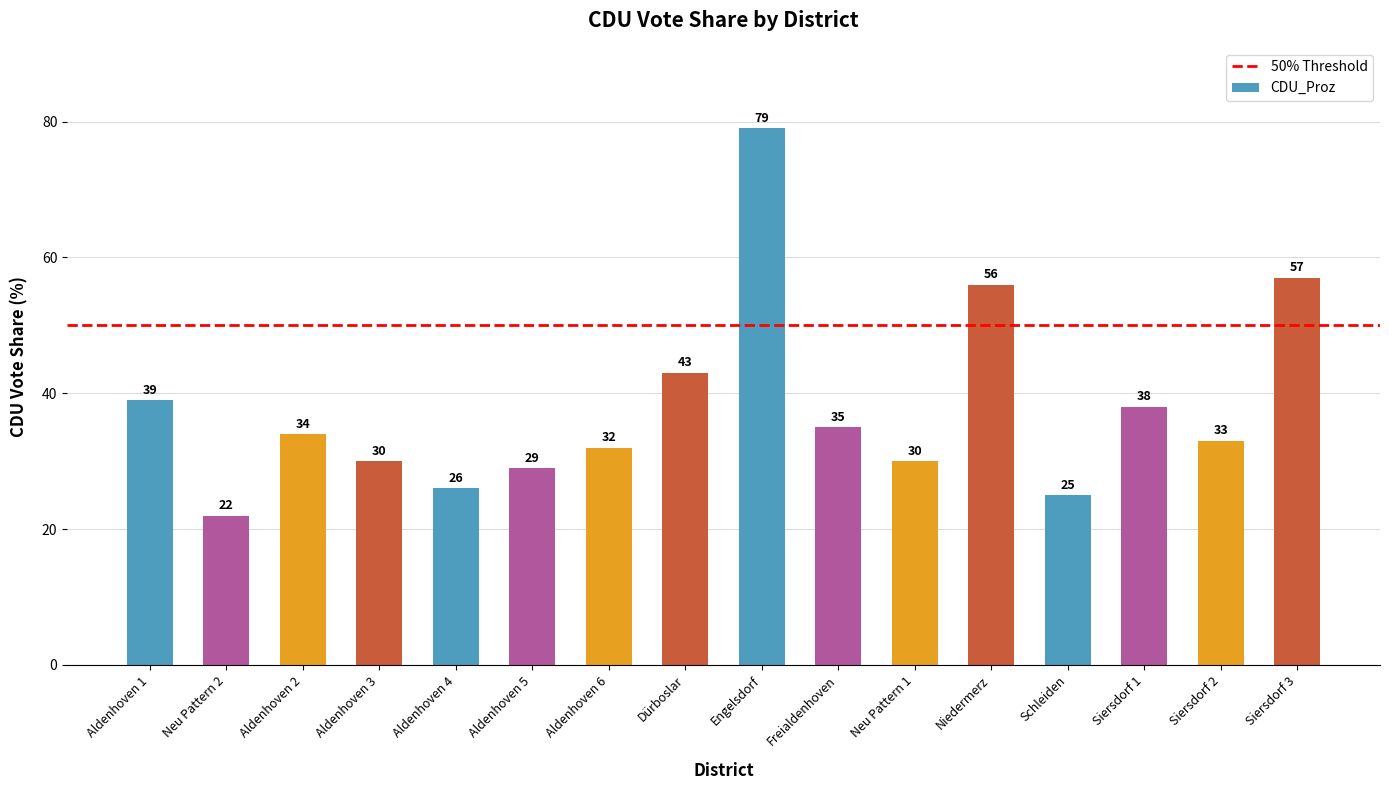

What is the smallest value displayed?

22